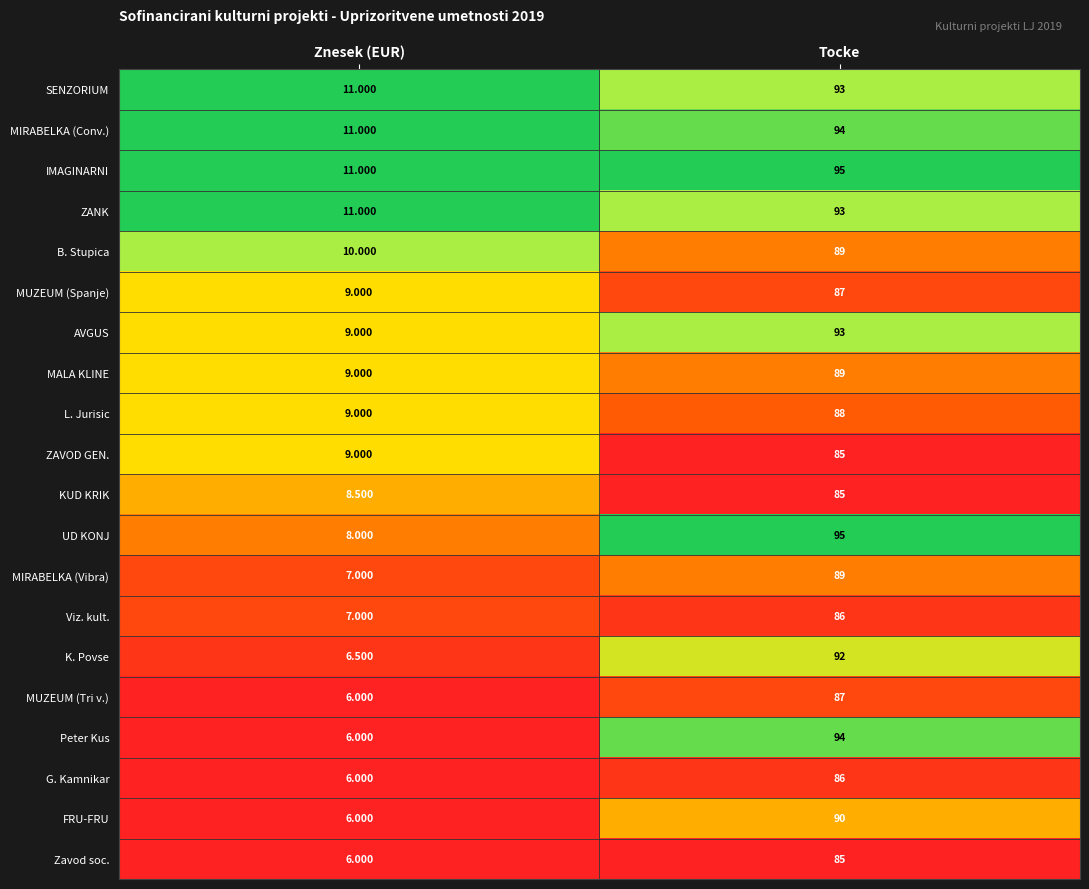

Which series changed the most between Znesek (EUR) and Tocke?

Peter Kus